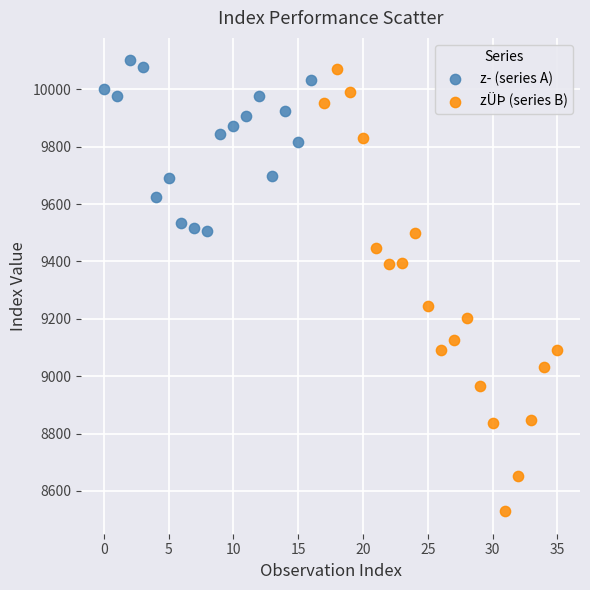

What are all the series names shown in the legend?

z­ (series A), zÜÞ (series B)